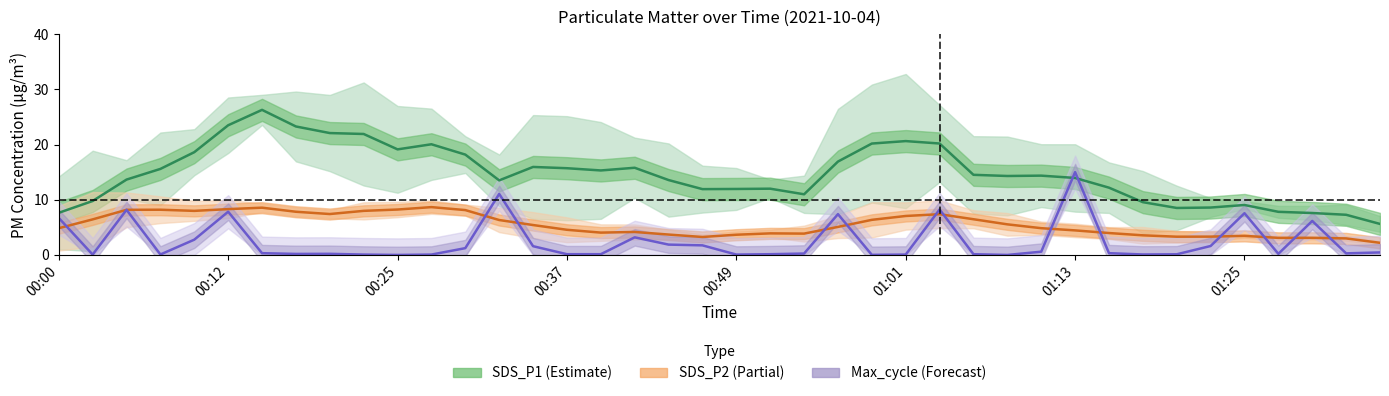

True or false: SDS_P1 (Estimate) has more than 2 interior local peaks.

True